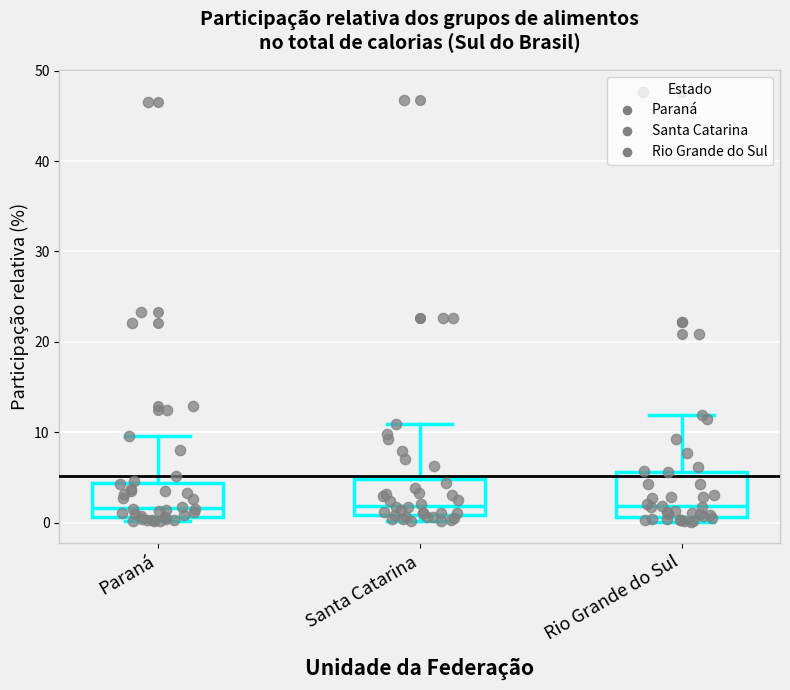

Where is the lower edge of the box for Paraná on the y-axis? The values are not printed on the chart, so give them approximately, as read against the axis.

1